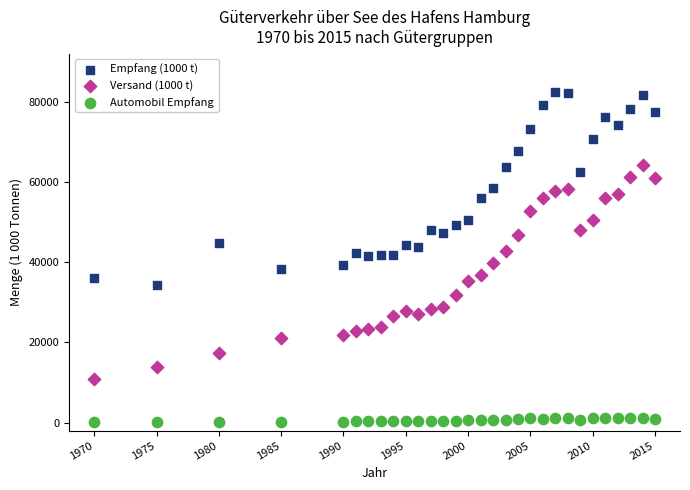

Which series has the largest Y range (max minus min)?

Versand (1000 t)